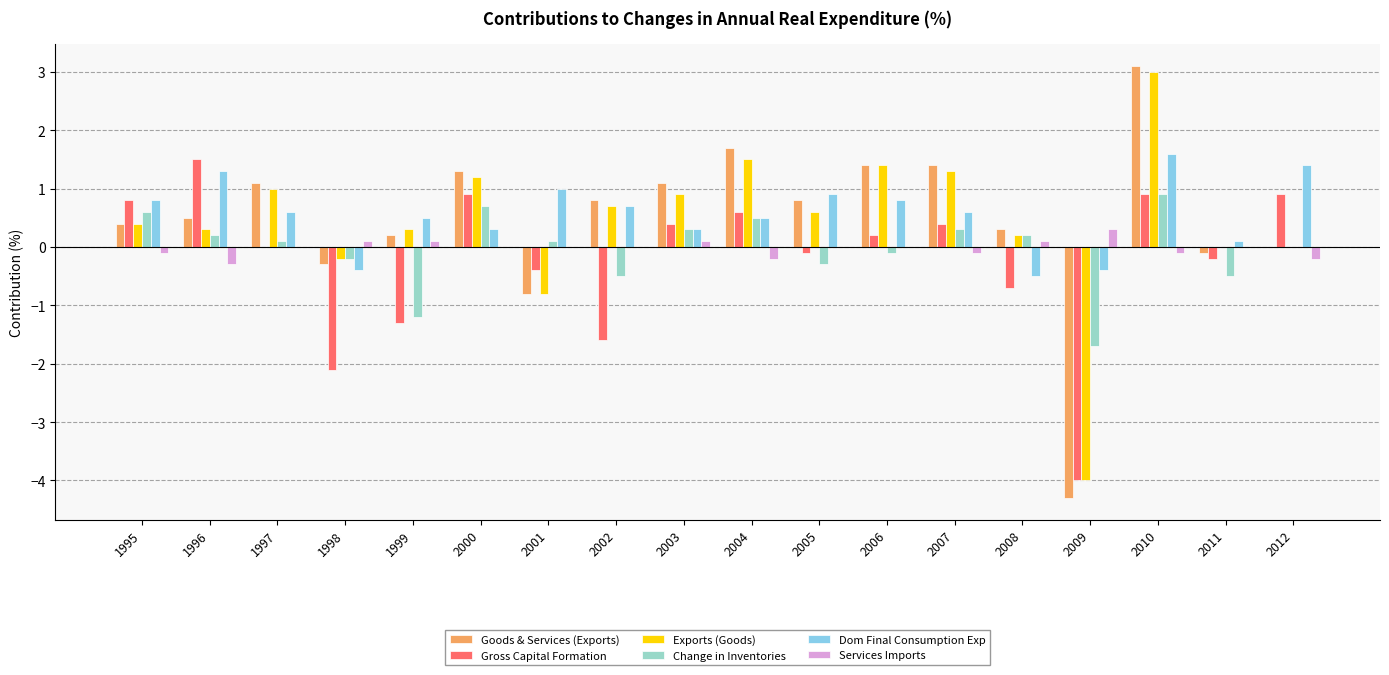

How many categories are shown in the chart?

18